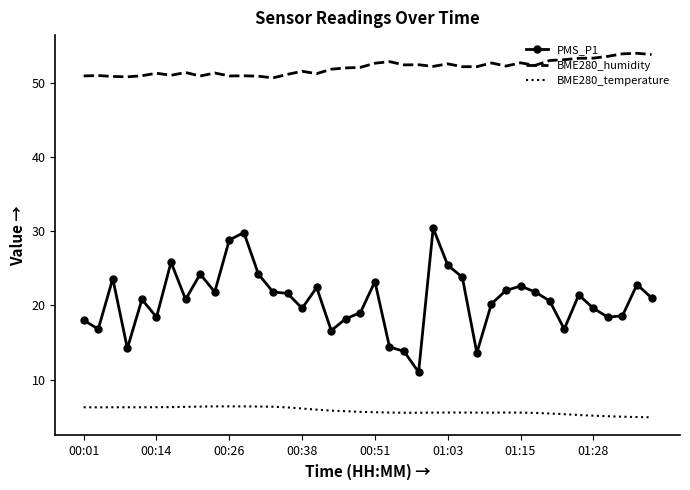

List the series in order of their peak value, highest first.

BME280_humidity, PMS_P1, BME280_temperature